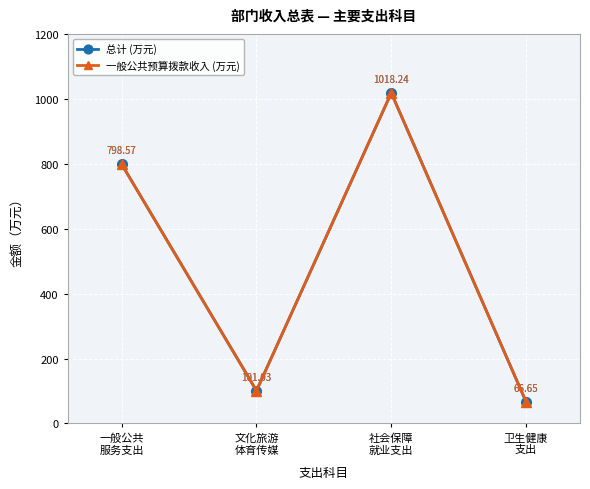

At which label does 一般公共预算拨款收入 (万元) first exceed 798?

一般公共
服务支出